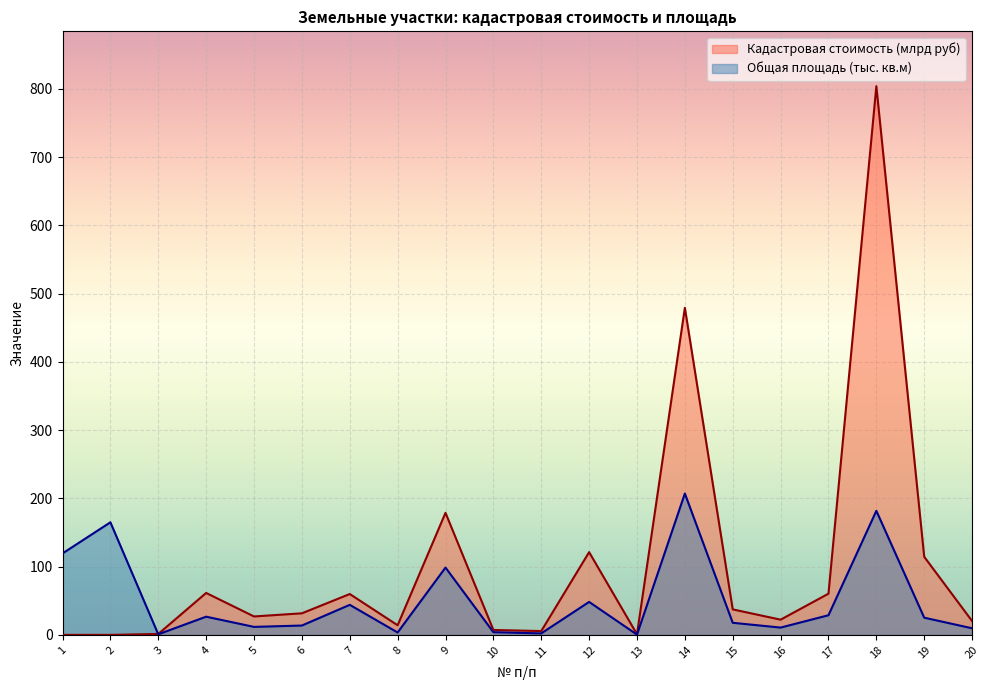

True or false: Кадастровая стоимость (млрд руб) has a value of 20.3 at 20.

True